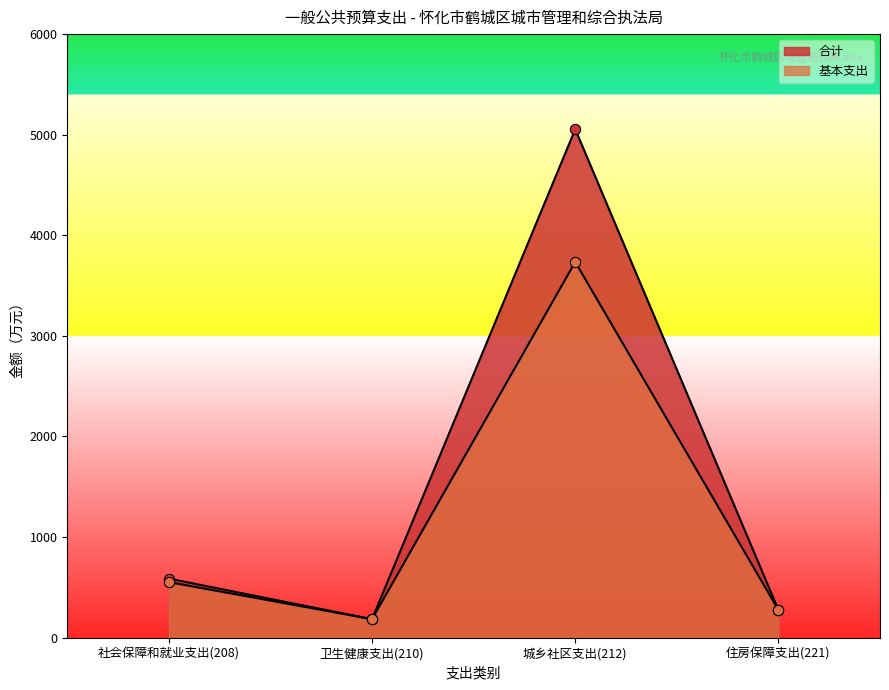

Which series contains the lowest Y value?

合计